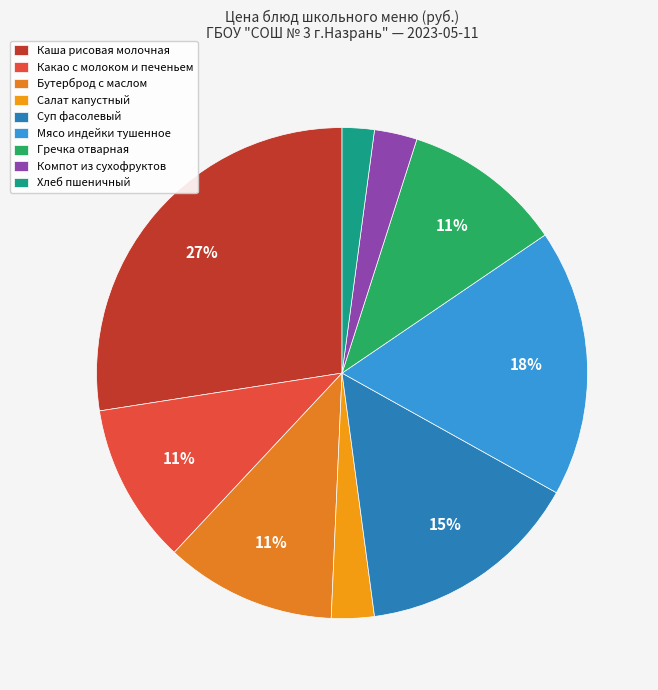

How many segments does this pie chart have?

9